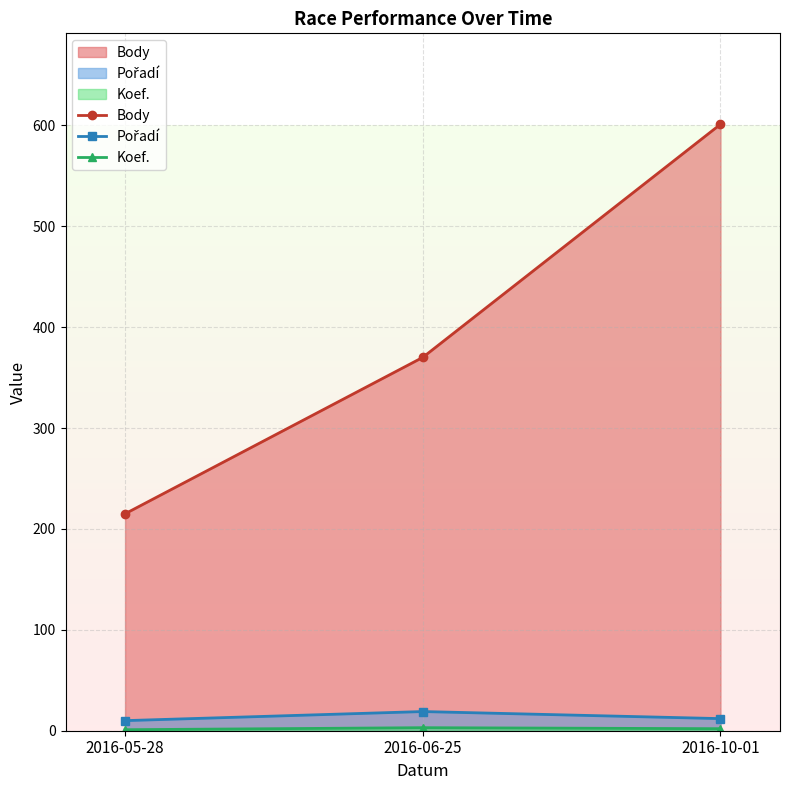

Is the value of Pořadí at 2016-10-01 greater than the value of Body at 2016-10-01?

No